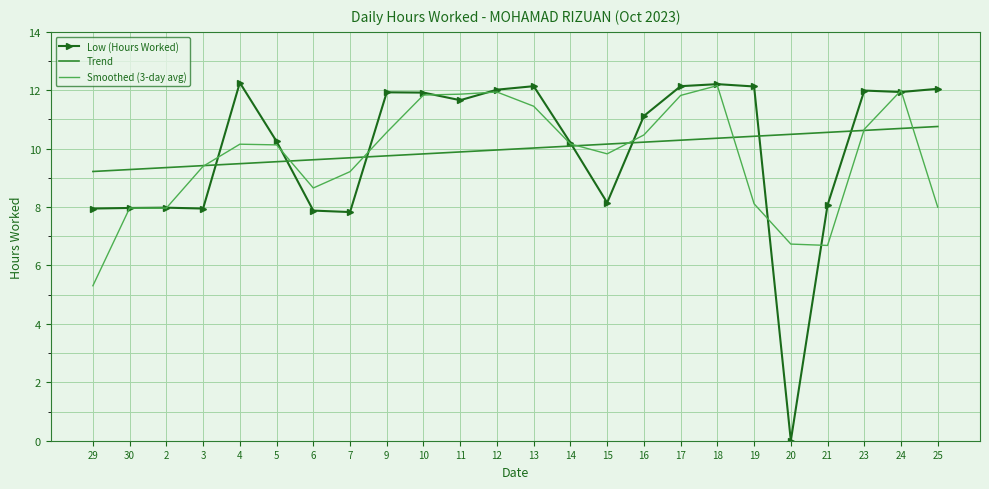

Is the value of Trend at 29 greater than the value of Low (Hours Worked) at 20?

Yes